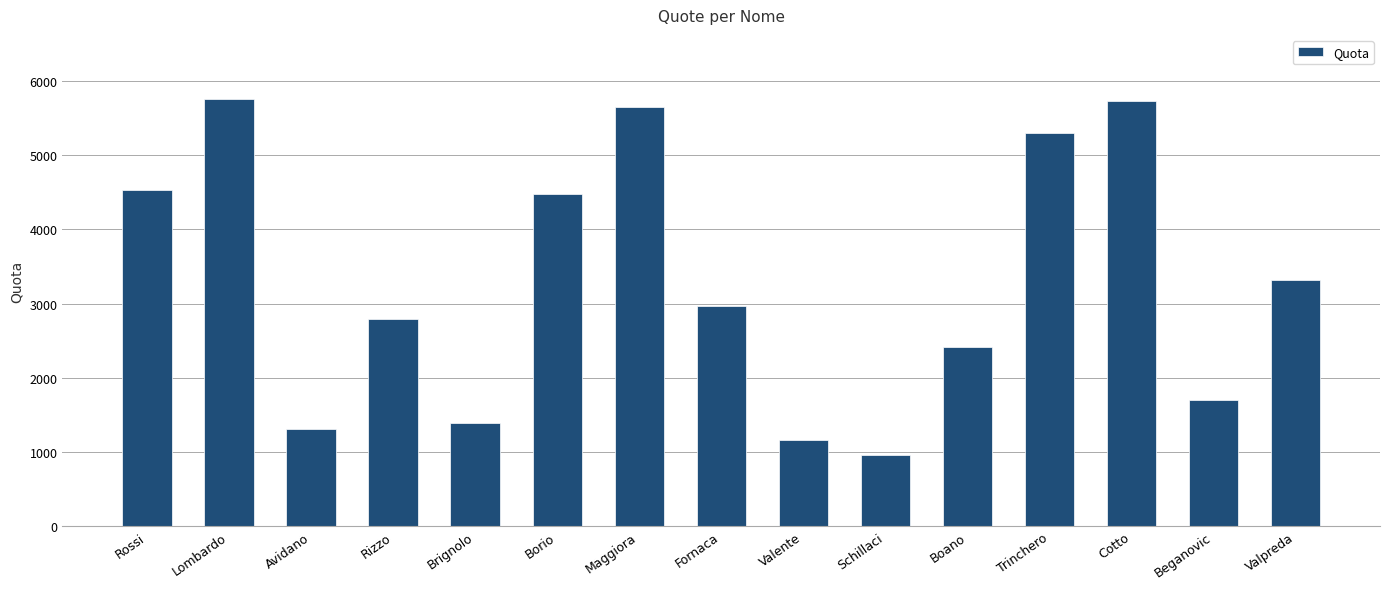

At which category does the chart reach its minimum across all series?

Schillaci